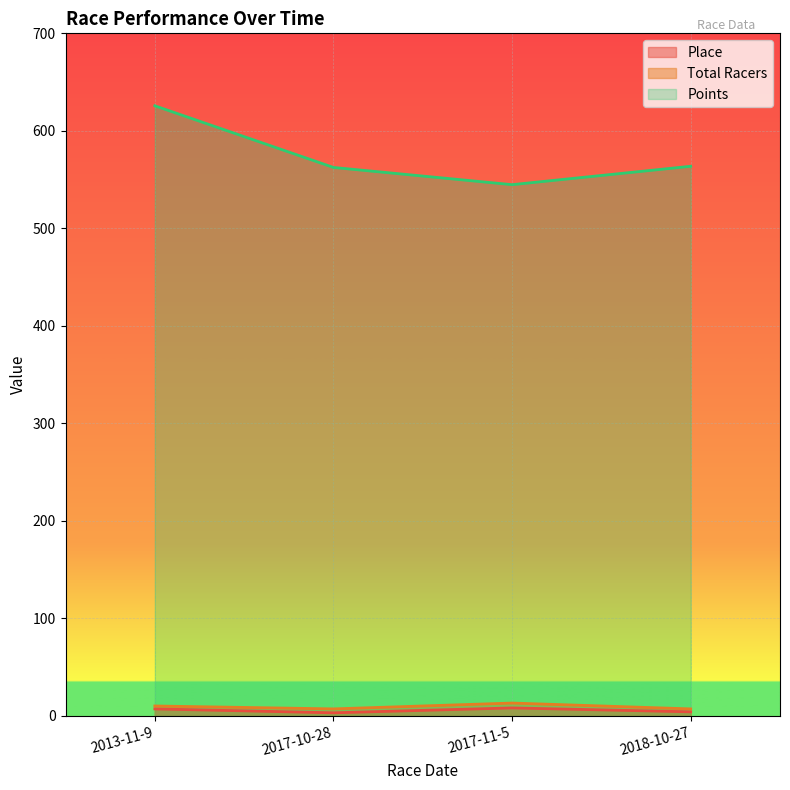

Which series has the largest range (max minus min)?

Points